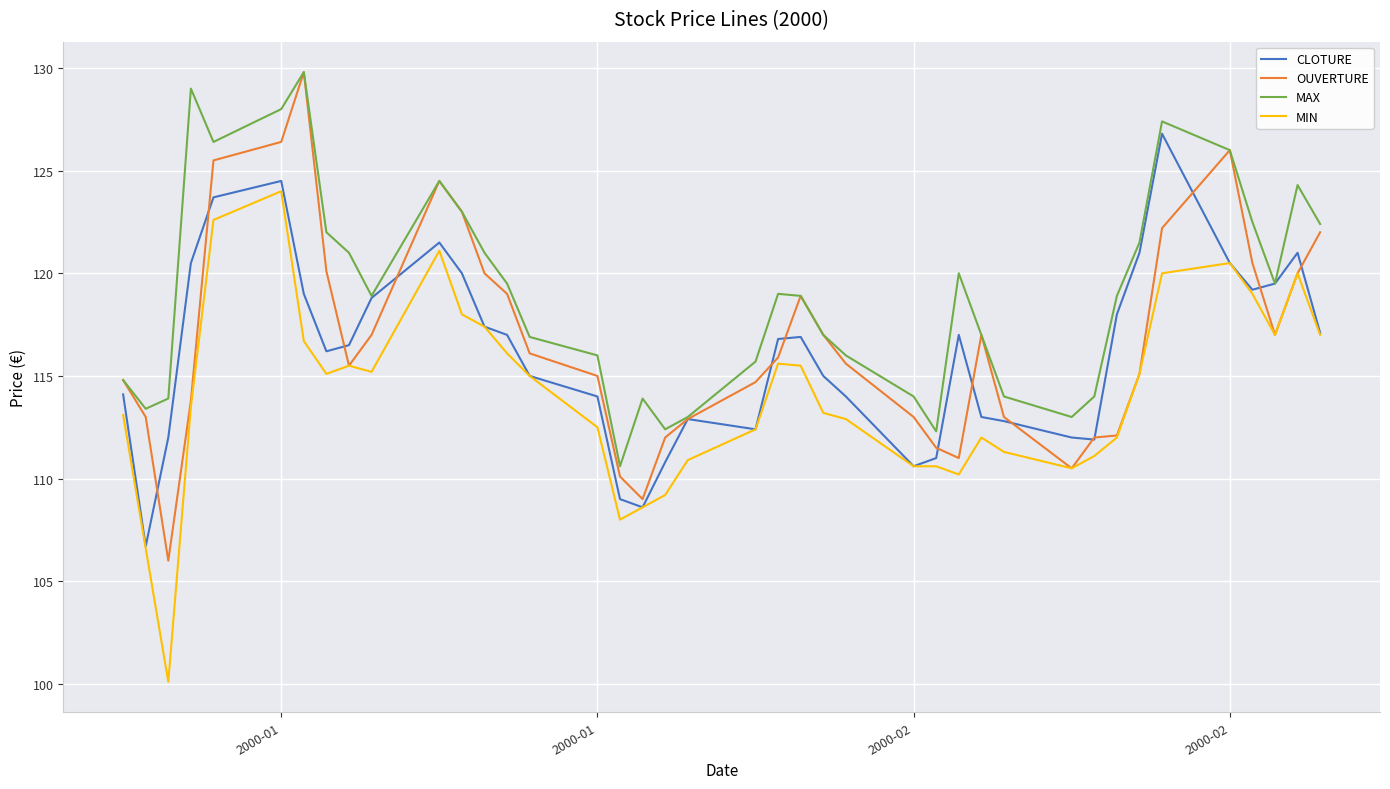

Which series has the largest total across all categories?

MAX